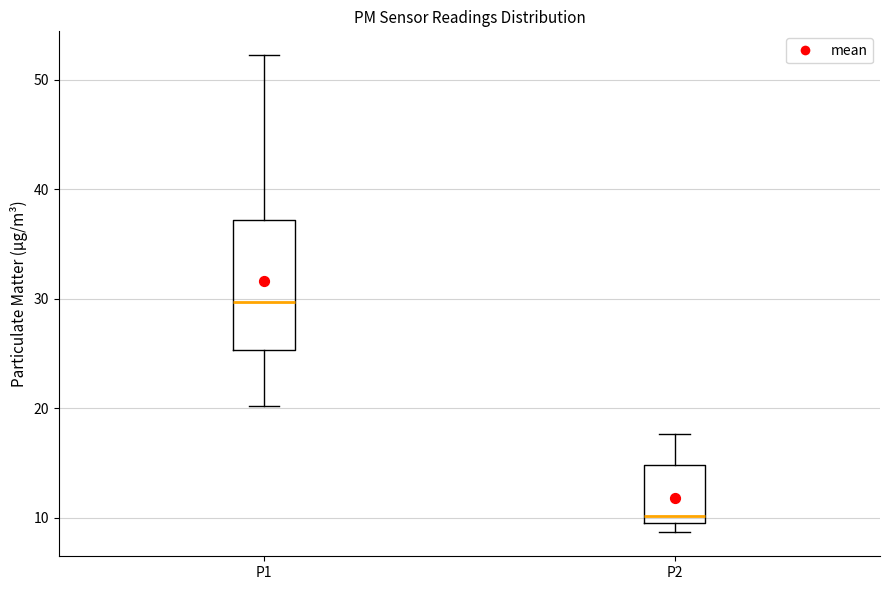

Where does the median line of the box for P1 sit on the y-axis? The values are not printed on the chart, so give them approximately, as read against the axis.

30